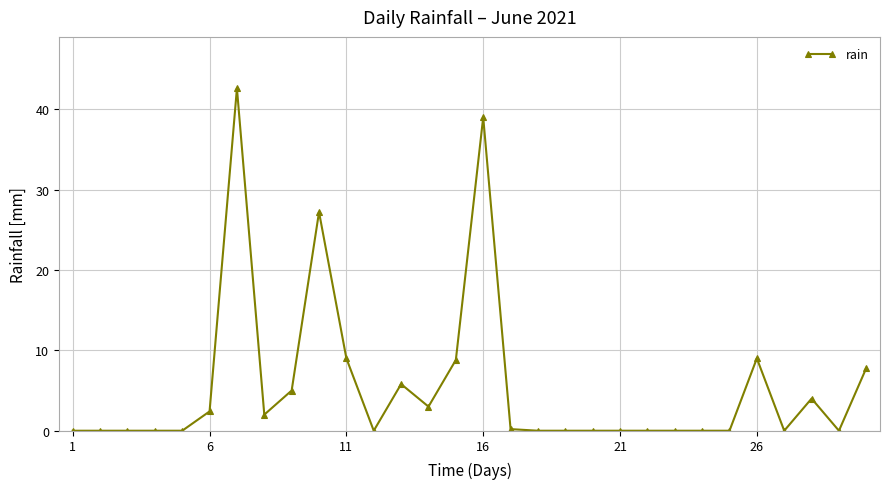

What is the average value?

5.5